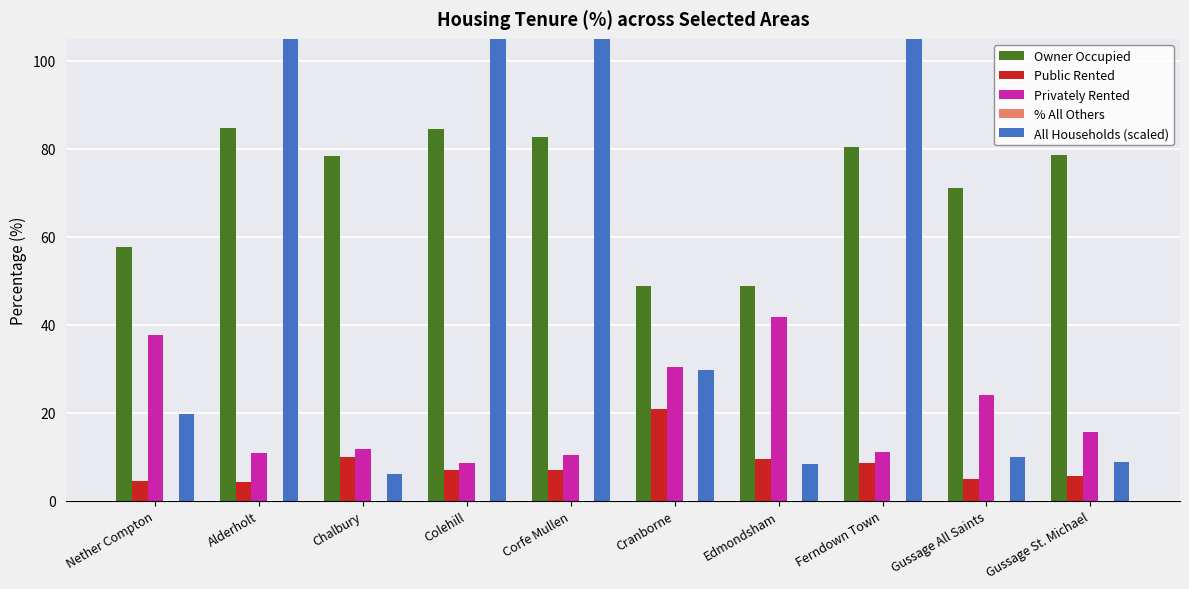

Reading left to right, transcribe all the data shown in this chart.

Owner Occupied: 57.6	84.8	78.3	84.4	82.7	48.8	48.8	80.4	71.0	78.7
Public Rented: 4.6	4.3	10.0	7.1	7.0	20.9	9.5	8.5	5.0	5.6
Privately Rented: 37.8	10.9	11.7	8.5	10.4	30.3	41.7	11.1	24.0	15.7
% All Others: 0.0	0.0	0.0	0.0	0.0	0.0	0.0	0.0	0.0	0.0
All Households (scaled): 19.6	131.5	6.0	306.9	430.3	29.7	8.4	796.5	10.0	8.9